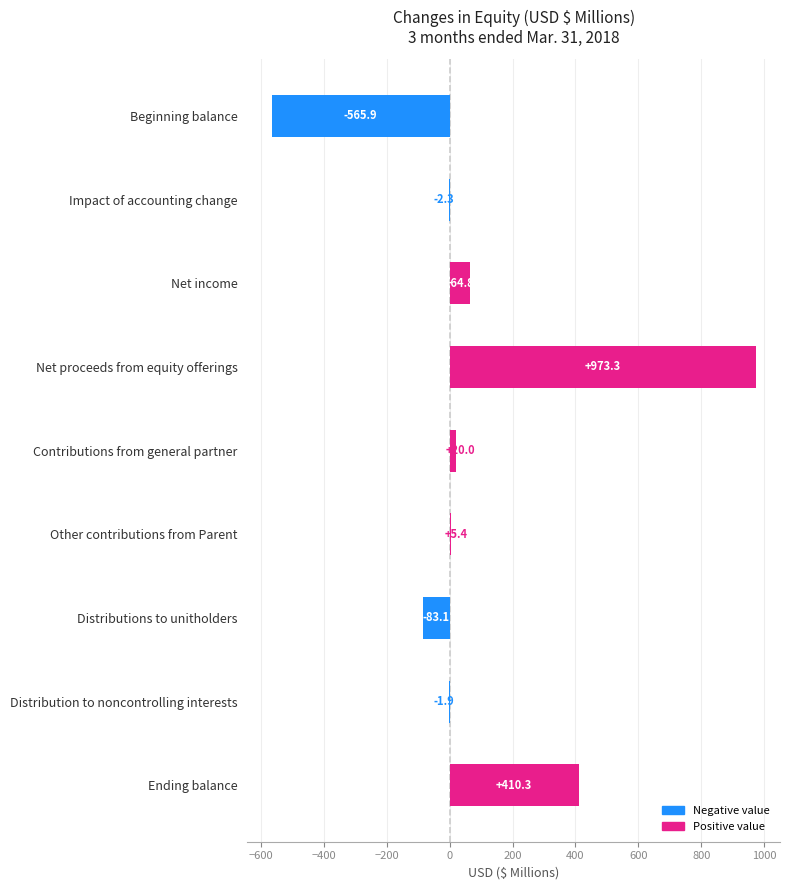

Does the chart contain stacked bars?

No